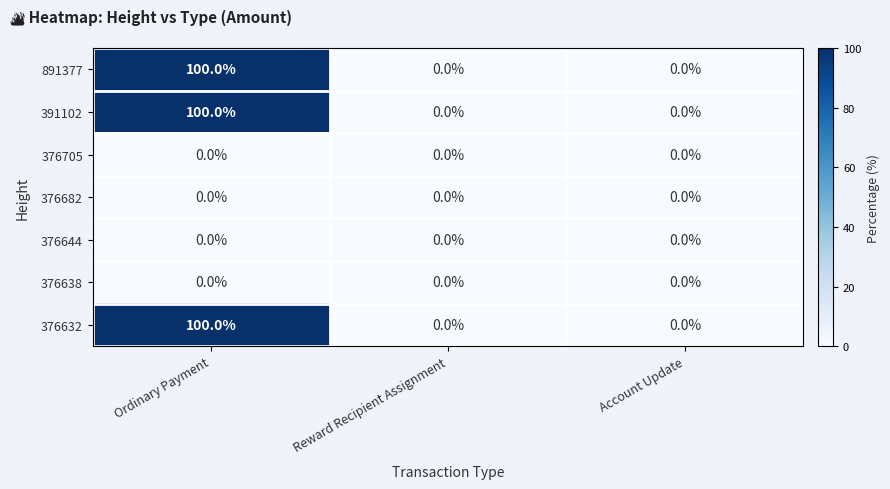

What is the total value across all series at Ordinary Payment?

300